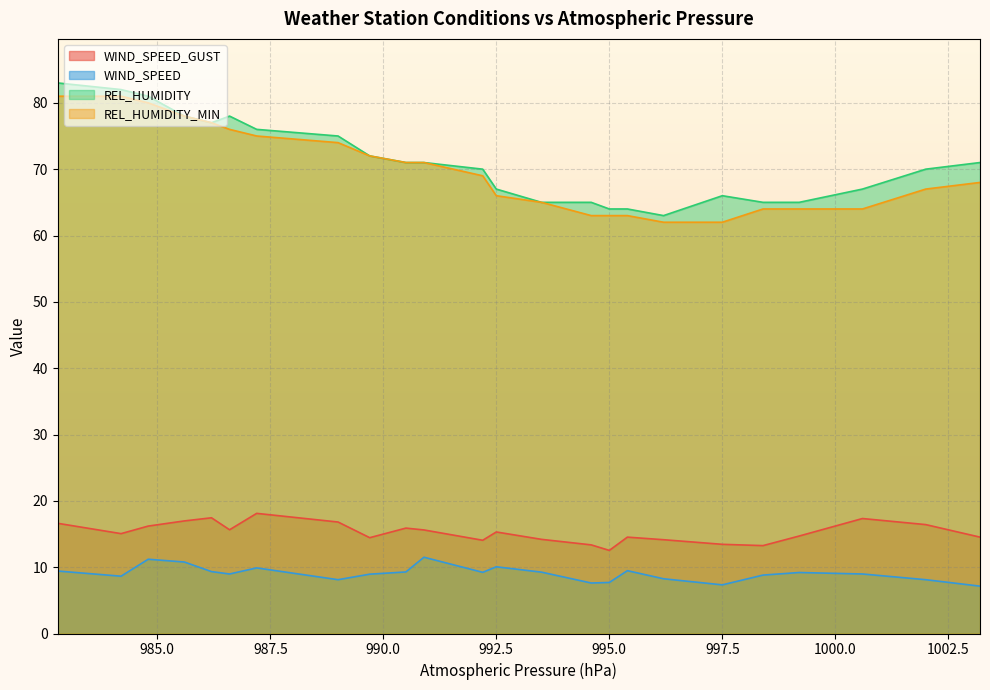

What is the lowest value of the REL_HUMIDITY_MIN series?

62.0